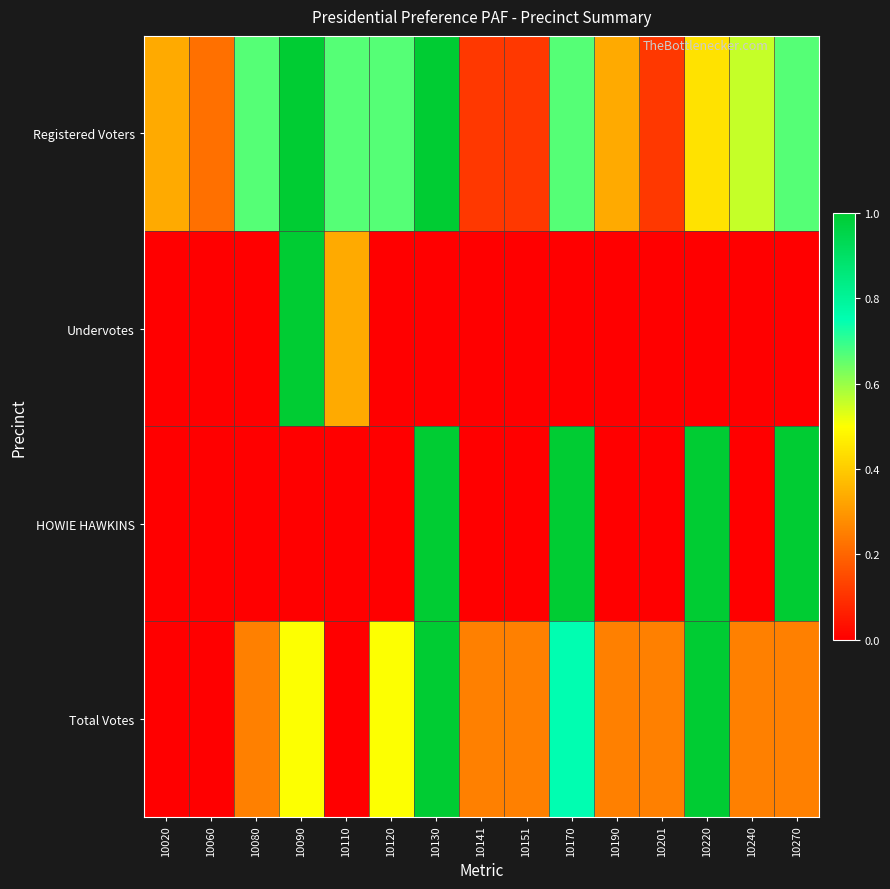

Reading left to right, transcribe all the data shown in this chart.

Registered Voters: 10020=0.3	10060=0.2	10080=0.7	10090=1.0	10110=0.7	10120=0.7	10130=1.0	10141=0.1	10151=0.1	10170=0.7	10190=0.3	10201=0.1	10220=0.4	10240=0.6	10270=0.7
Undervotes: 10020=0.0	10060=0.0	10080=0.0	10090=1.0	10110=0.3	10120=0.0	10130=0.0	10141=0.0	10151=0.0	10170=0.0	10190=0.0	10201=0.0	10220=0.0	10240=0.0	10270=0.0
HOWIE HAWKINS: 10020=0.0	10060=0.0	10080=0.0	10090=0.0	10110=0.0	10120=0.0	10130=1.0	10141=0.0	10151=0.0	10170=1.0	10190=0.0	10201=0.0	10220=1.0	10240=0.0	10270=1.0
Total Votes: 10020=0.0	10060=0.0	10080=0.2	10090=0.5	10110=0.0	10120=0.5	10130=1.0	10141=0.2	10151=0.2	10170=0.8	10190=0.2	10201=0.2	10220=1.0	10240=0.2	10270=0.2